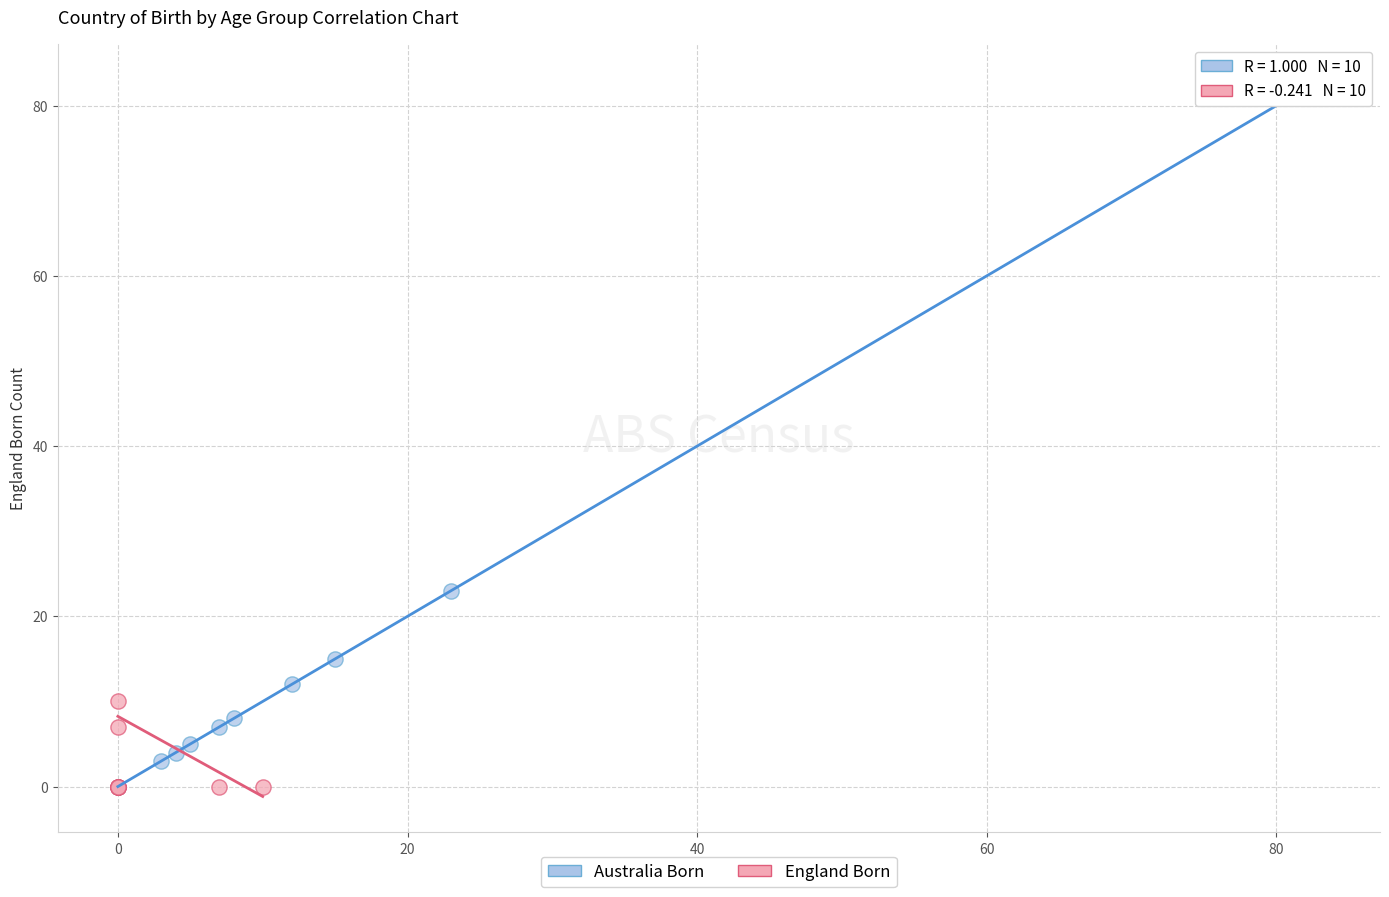

What are all the series names shown in the legend?

Australia Born, England Born